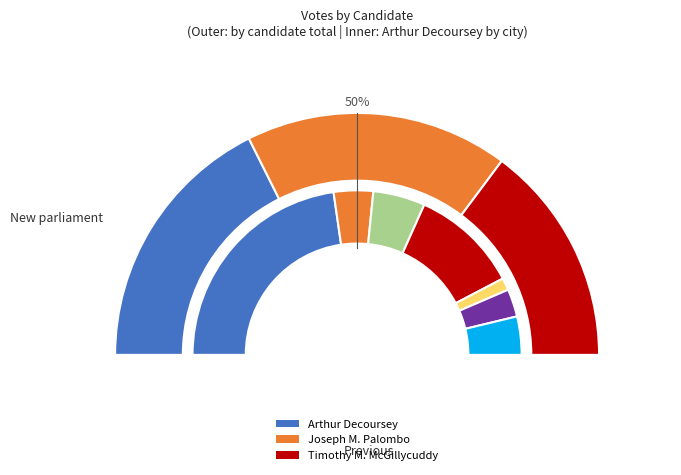

To the nearest percent, what percentage of the pie is E. Bridgewater?

8%